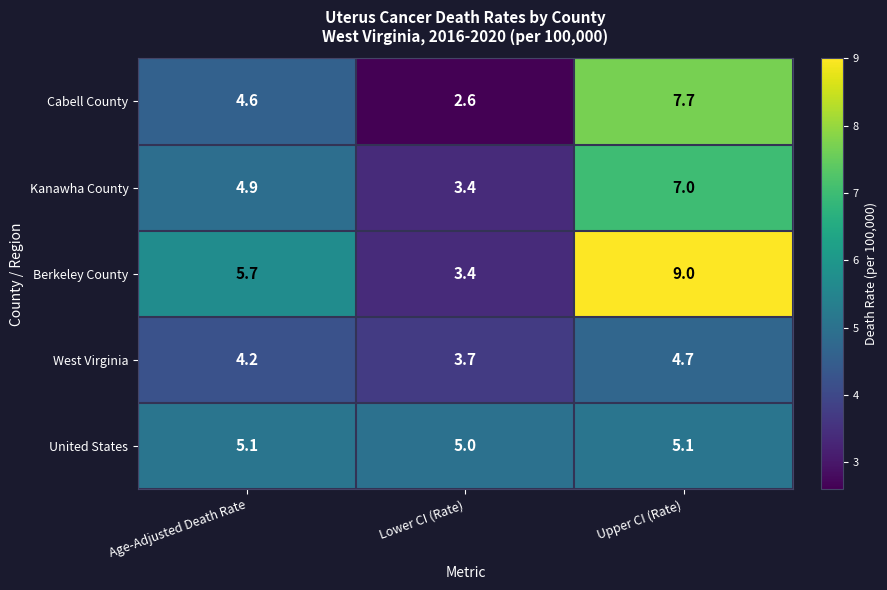

List the series in order of their peak value, lowest first.

West Virginia, United States, Kanawha County, Cabell County, Berkeley County